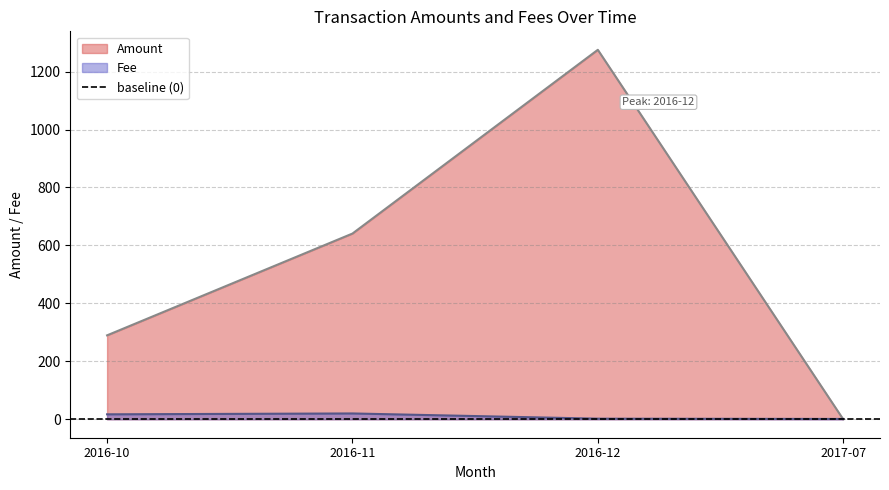

What is the average value of the Amount series?

551.5